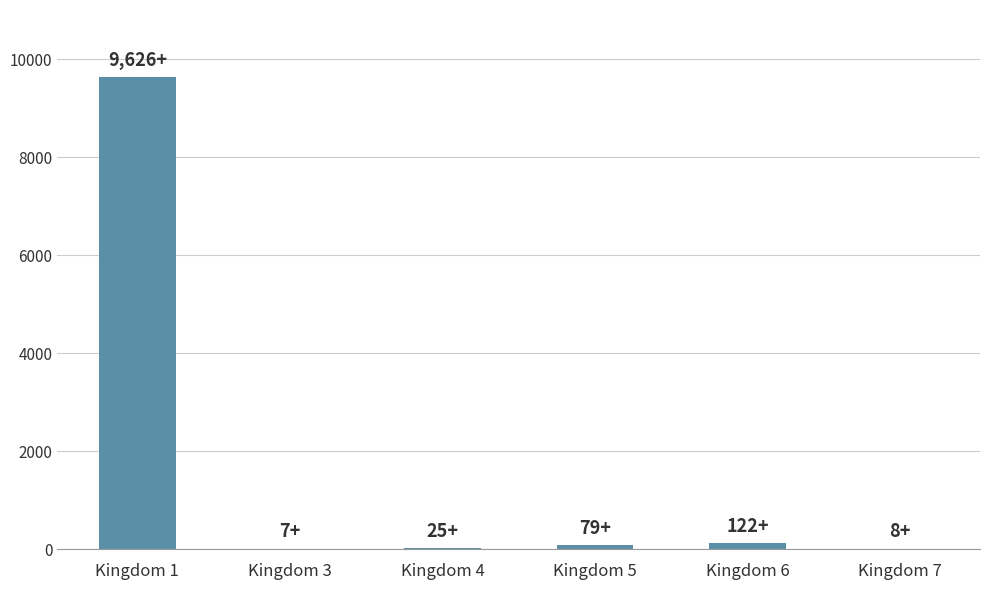

At which label is the value closest to 4816?

Kingdom 6